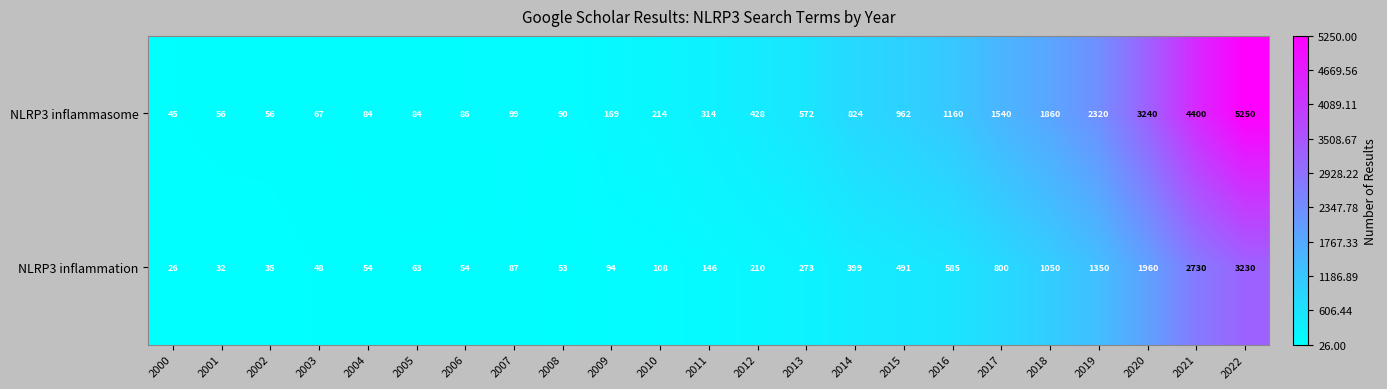

Which category has the lowest value across all series?

2000